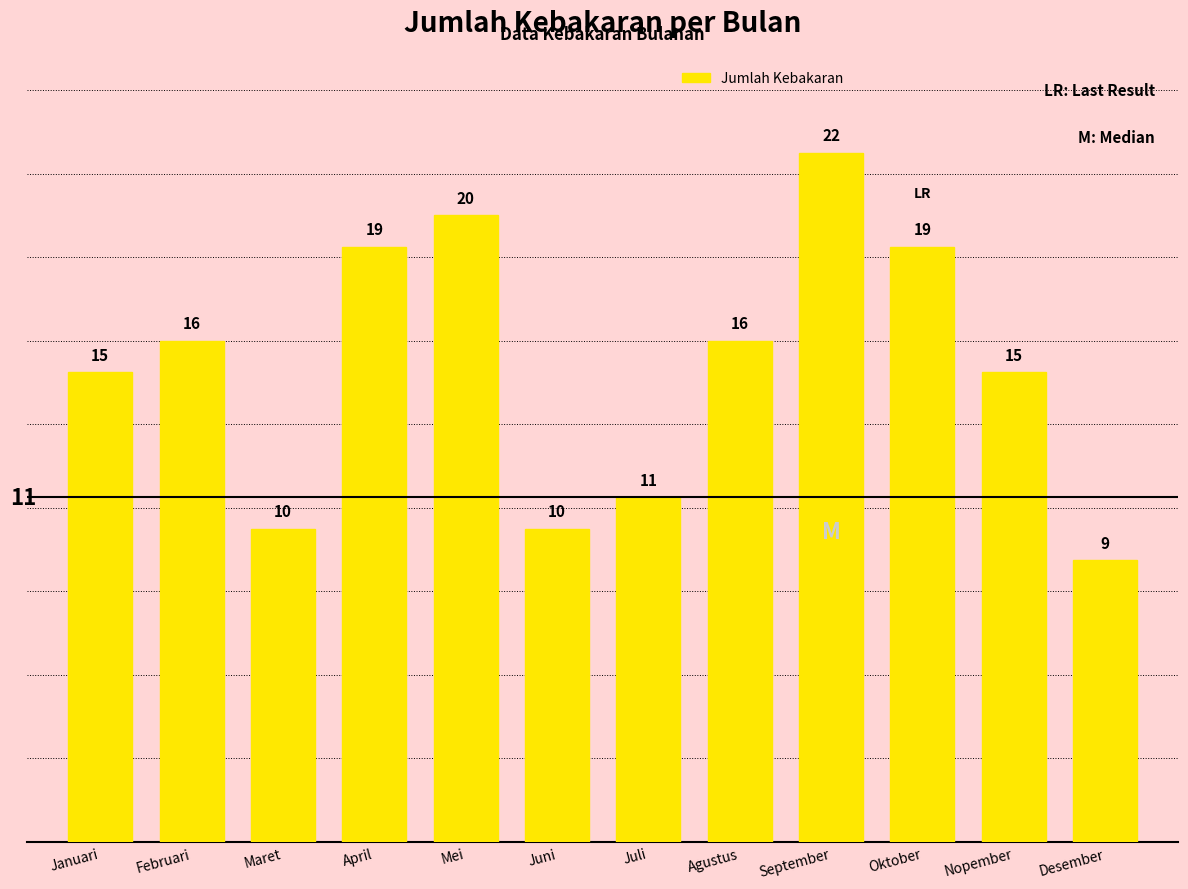

Reading left to right, transcribe all the data shown in this chart.

Januari=15	Februari=16	Maret=10	April=19	Mei=20	Juni=10	Juli=11	Agustus=16	September=22	Oktober=19	Nopember=15	Desember=9